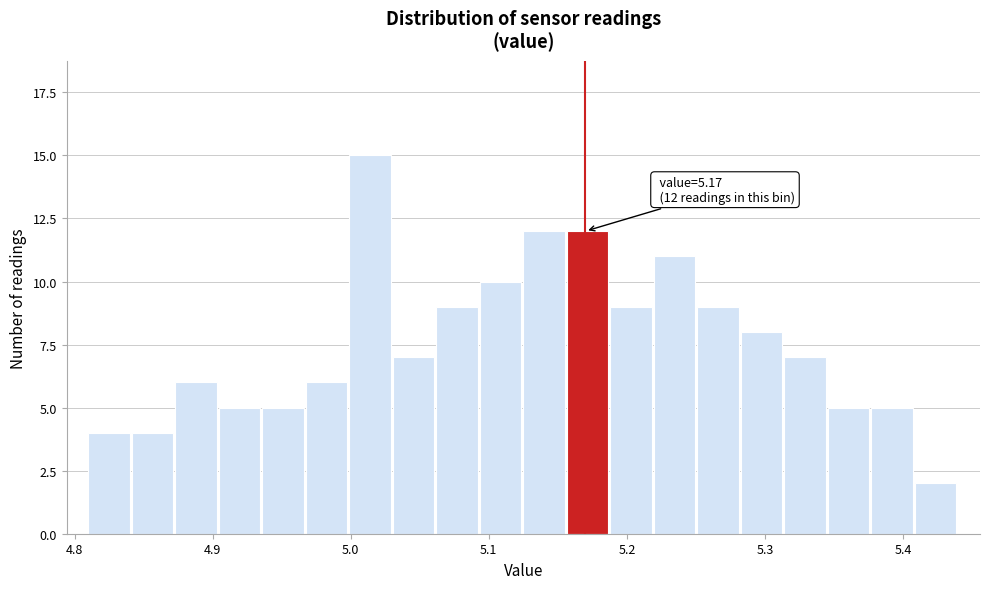

Around what value on the x-axis is the tallest bar? Give the approximate position of its centre, as read against the axis.

5.01